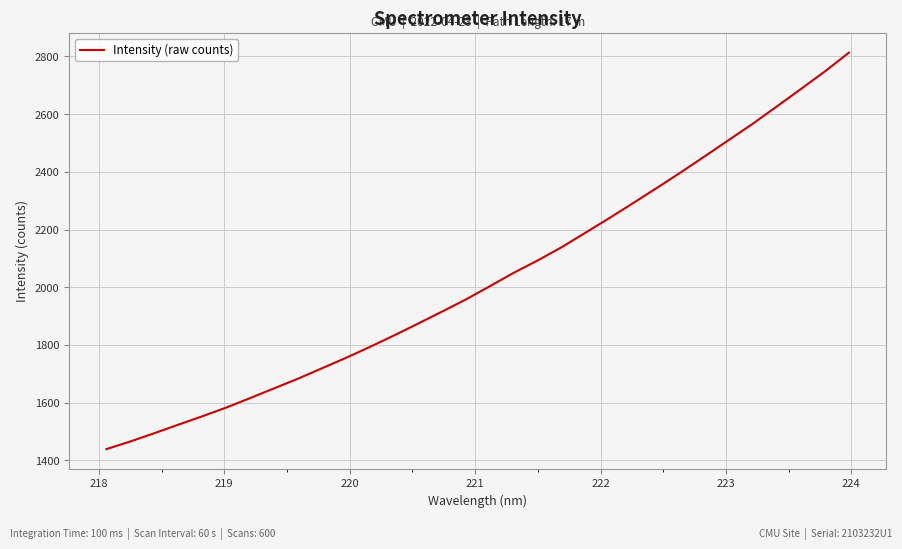

What is the difference between the maximum and minimum values?

1373.8